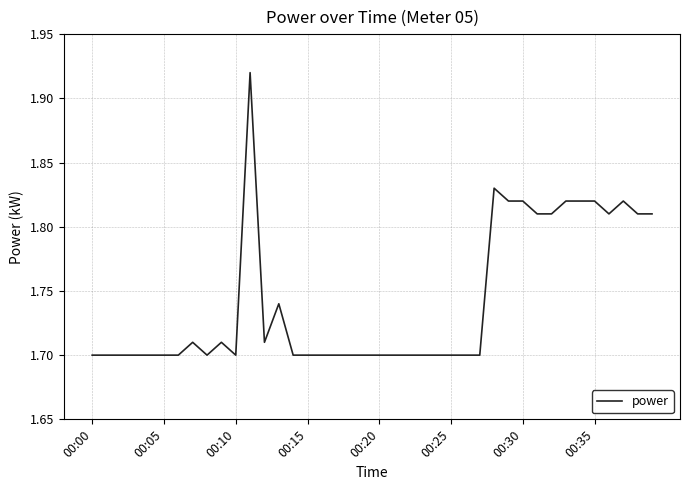

True or false: there are more than 1 points higher than both neighbors.

True